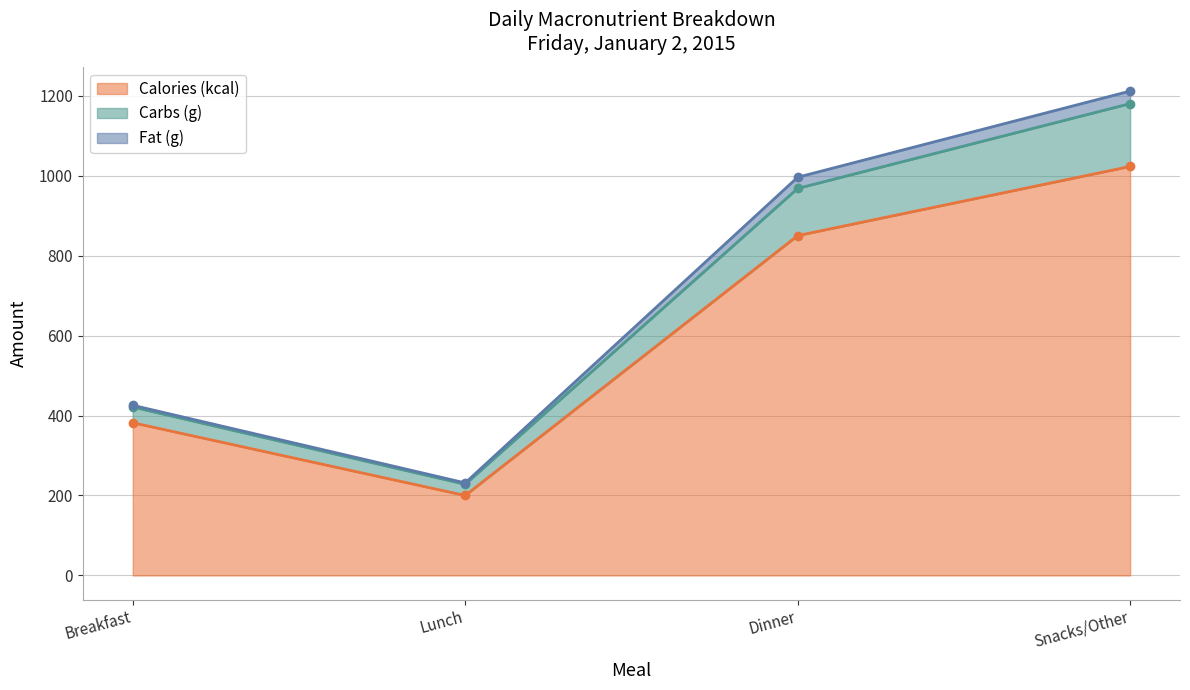

The value of Calories (kcal) at Dinner is 325. True or false?

False